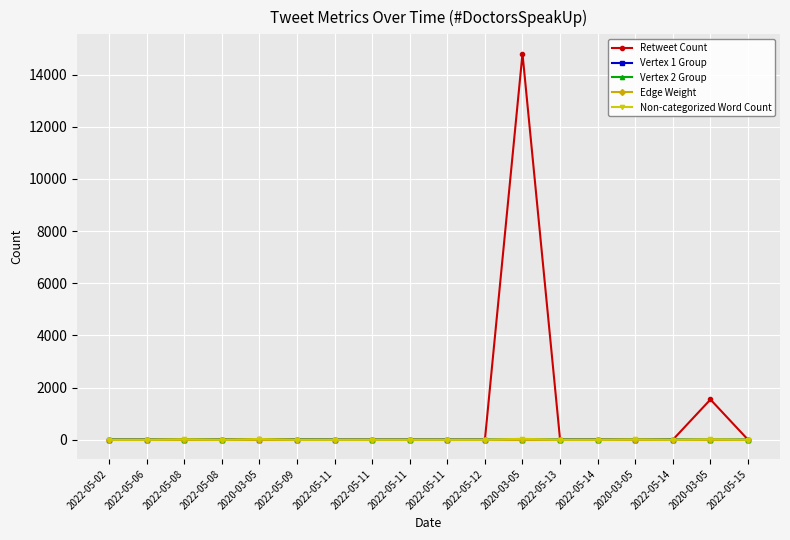

Does the chart have visible grid lines?

Yes